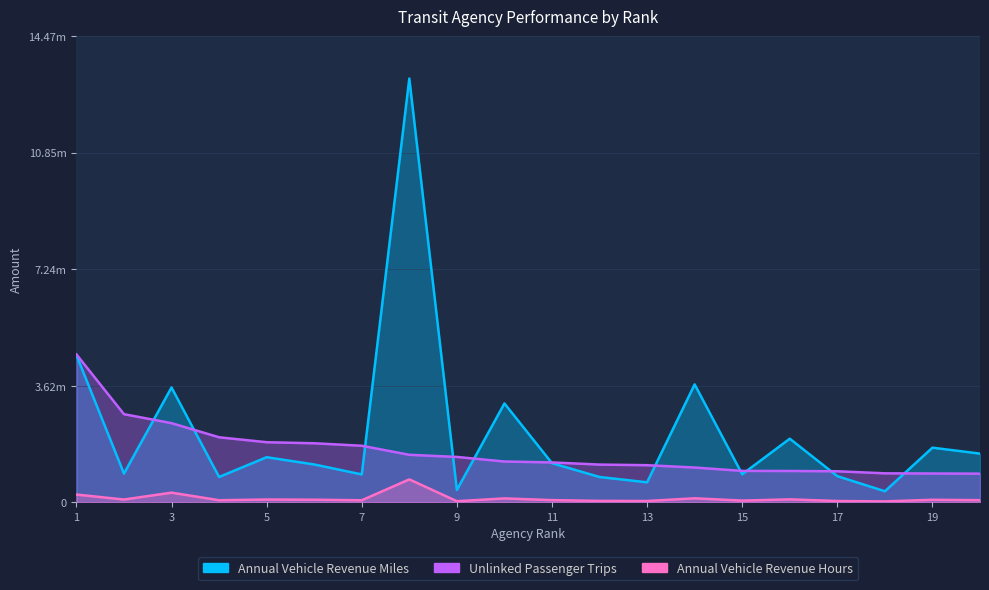

How many interior local peaks does the Annual Vehicle Revenue Hours series have?

7